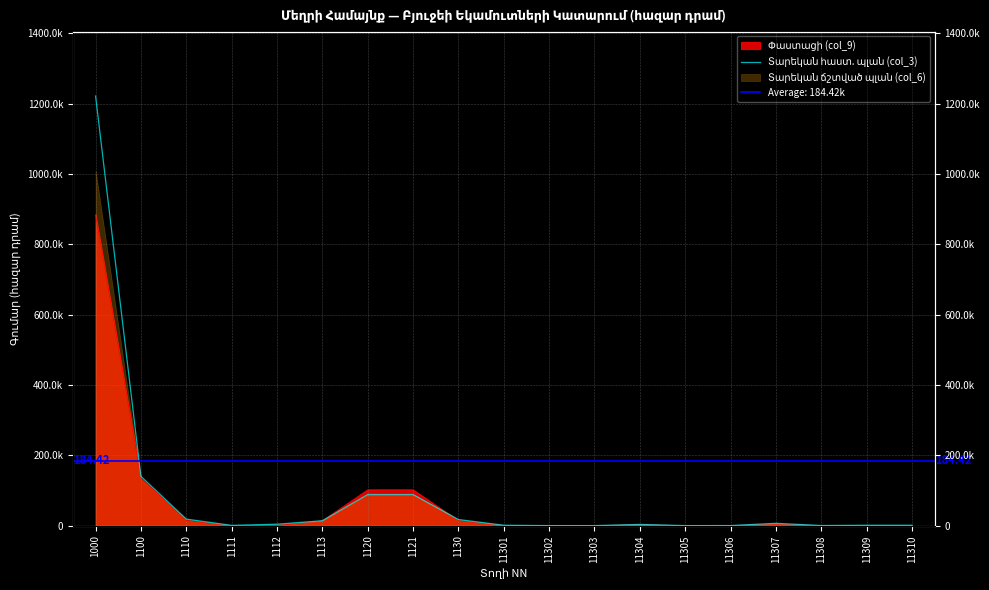

What is the maximum value shown in the chart?

1221360.8